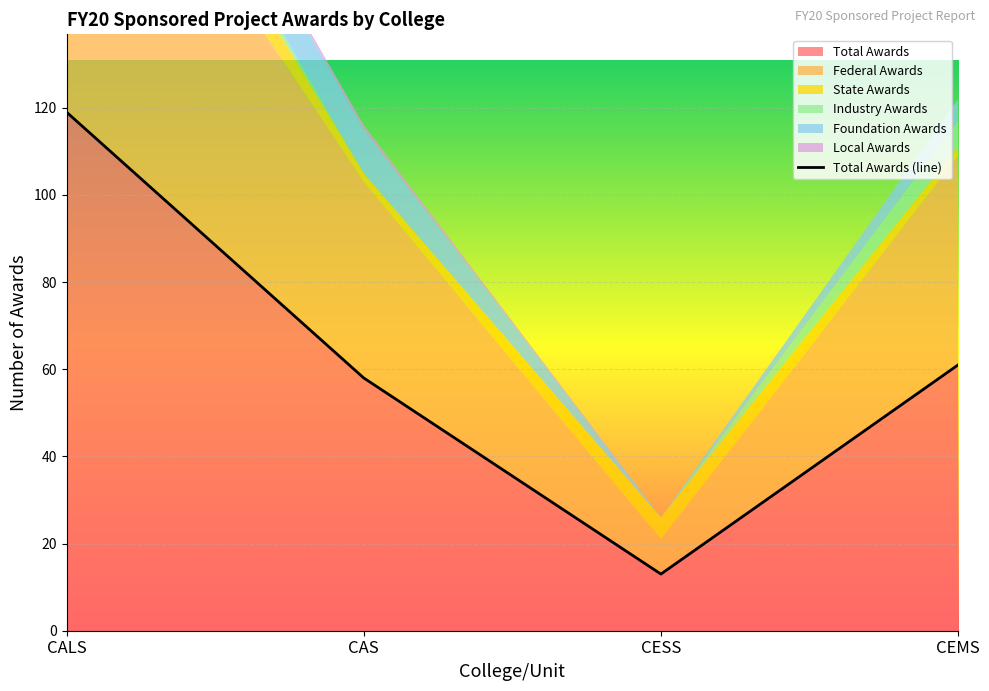

Rank the series by their maximum value, from lowest to highest.

Local Awards, Industry Awards, Foundation Awards, State Awards, Federal Awards, Total Awards